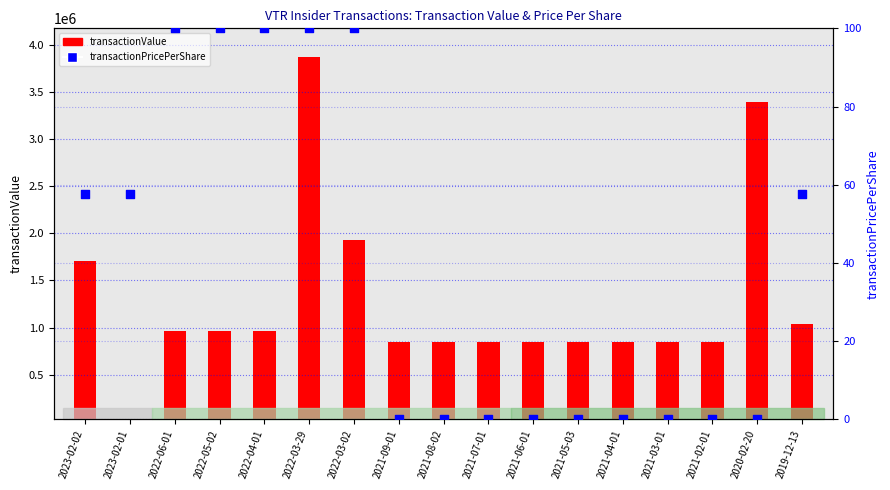

At which category is the sum across all series the highest?

2022-03-29